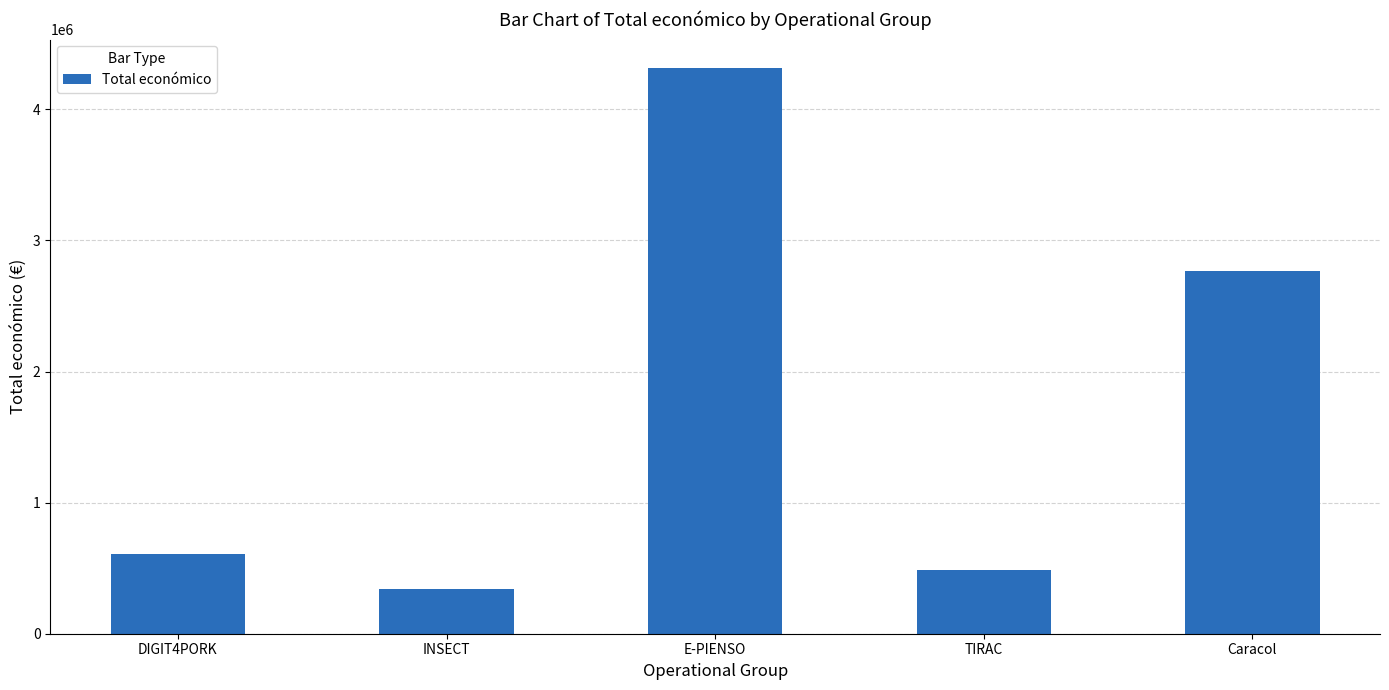

Reading right to left, extract all data points from this chart.

2769359	485043	4316373	344243	609206